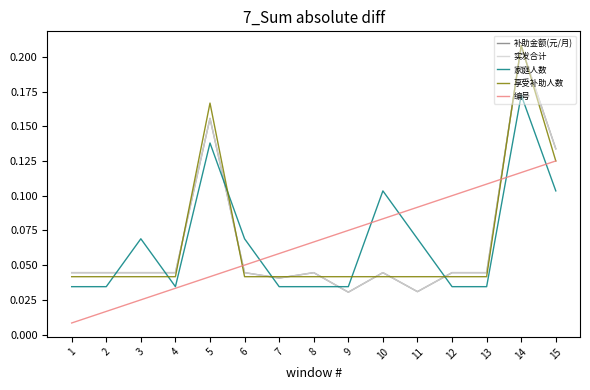

Does the chart display data point markers on the line(s)?

No